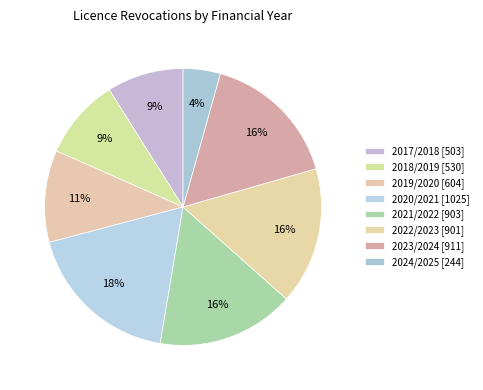

How many slices are in this pie chart?

8